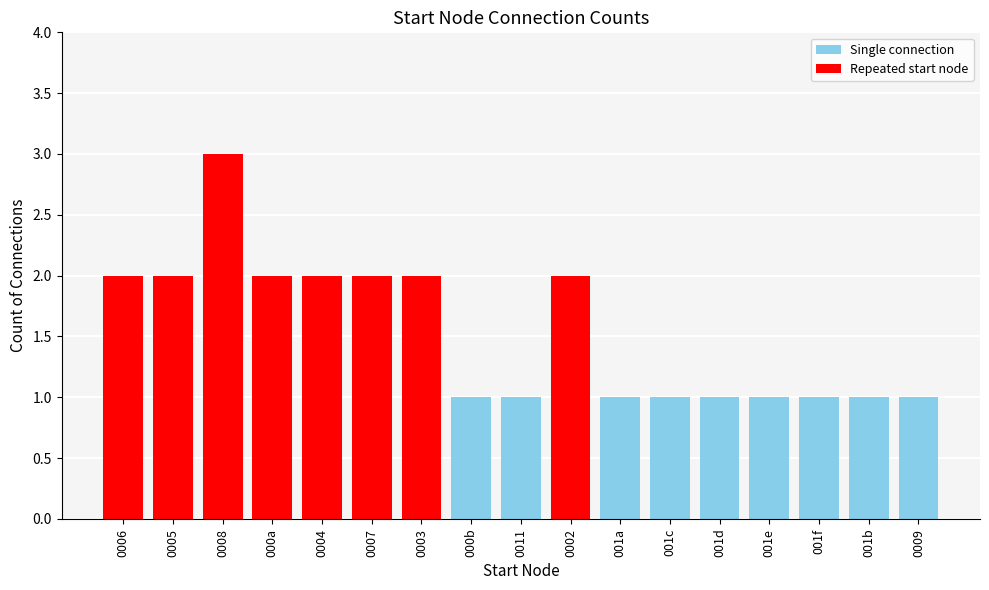

What is the change in value from 0003 to 0011?

-1